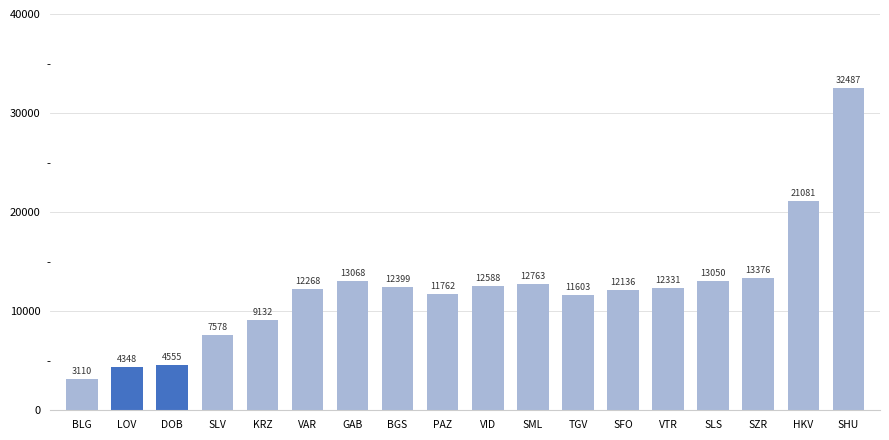

What is the approximate value at SML, to the nearest 50?

12750